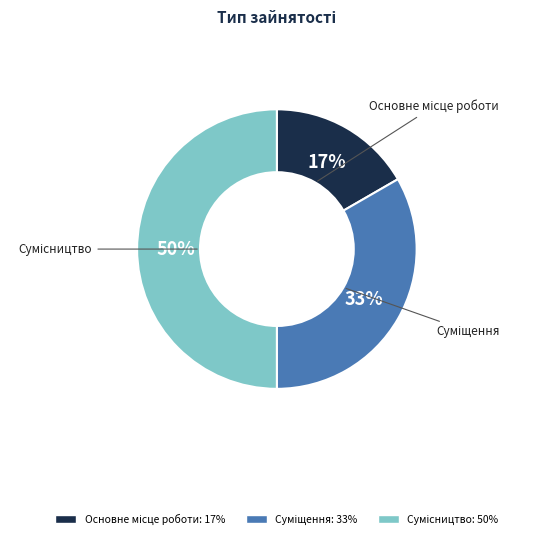

To the nearest percent, what is the average slice percentage?

33%